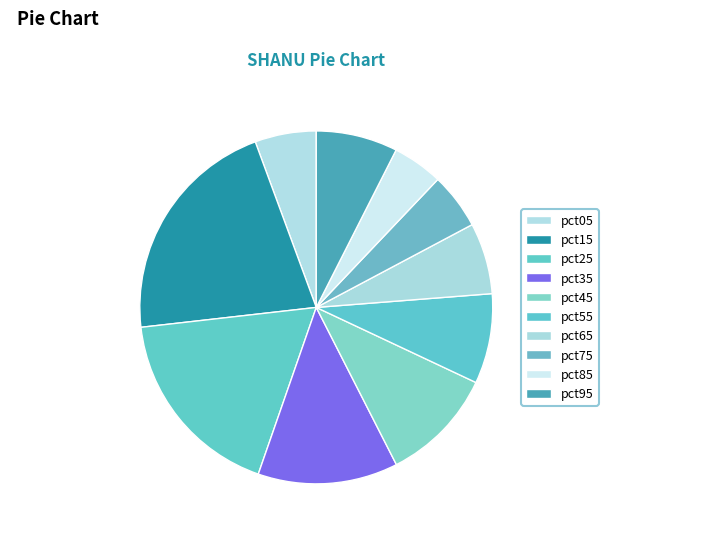

What is the ratio of the value at pct65 to the value at pct15?

0.3